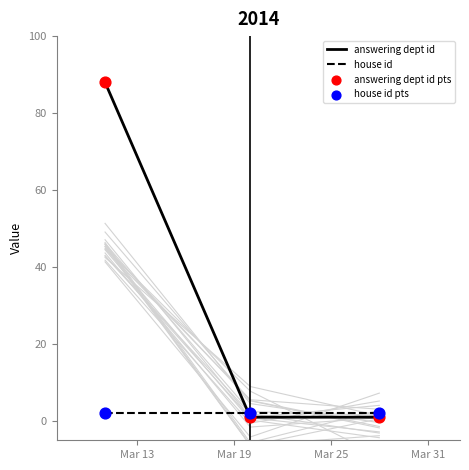

Which series has the widest spread of Y values?

answering dept id